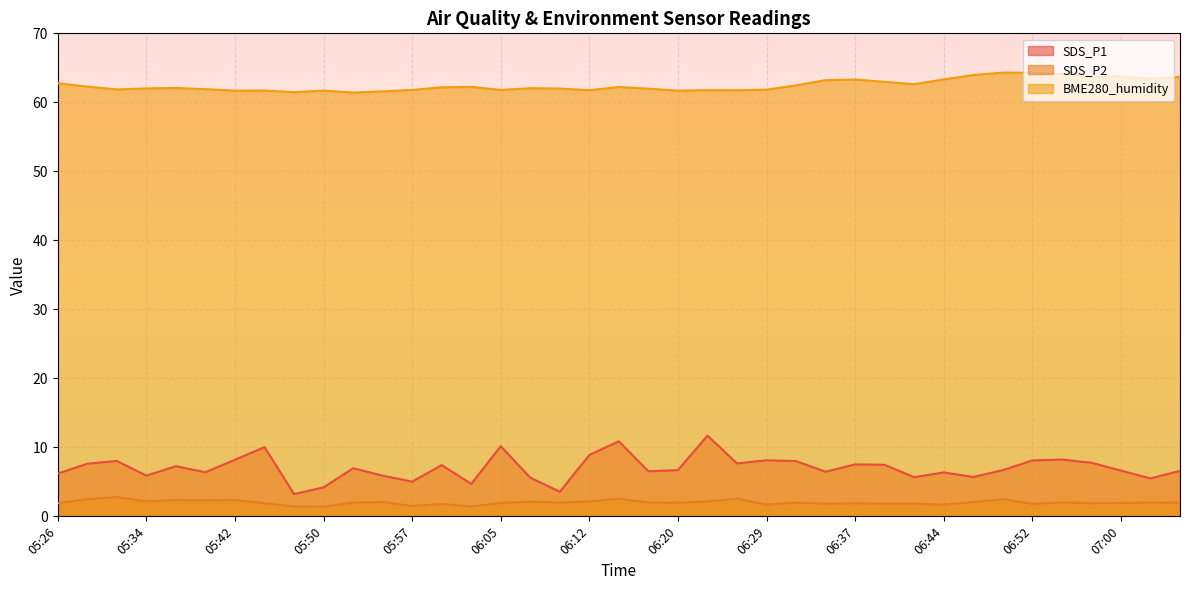

True or false: SDS_P1 and SDS_P2 intersect in this chart.

False